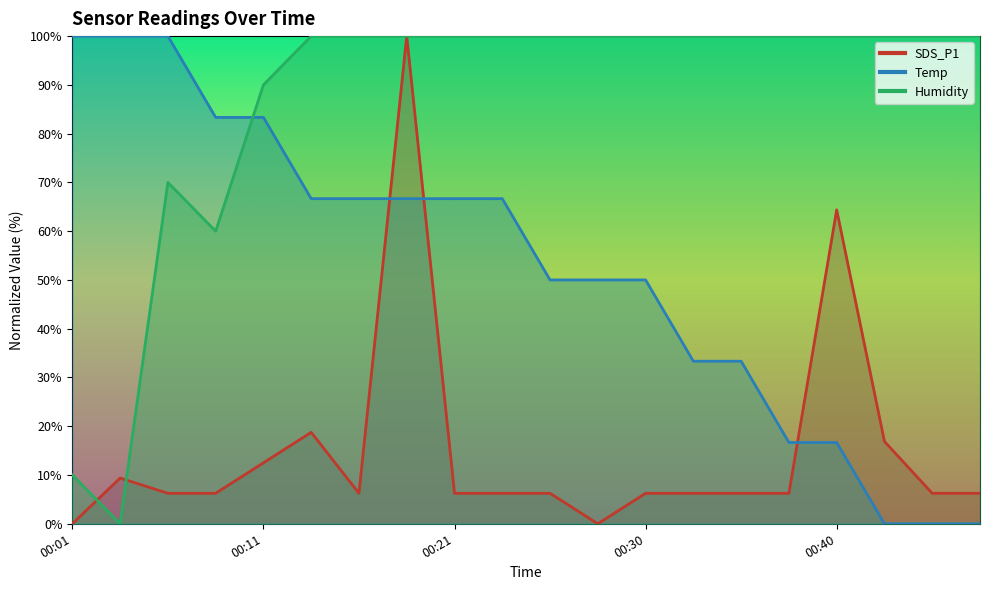

What is the maximum value shown in the chart?

100.0